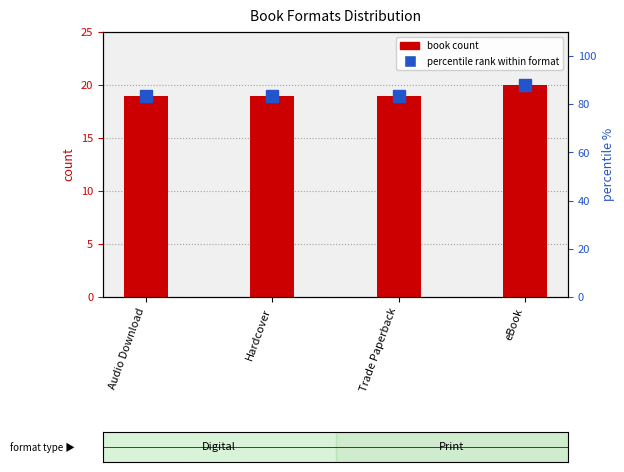

What position from the right is Hardcover?

3